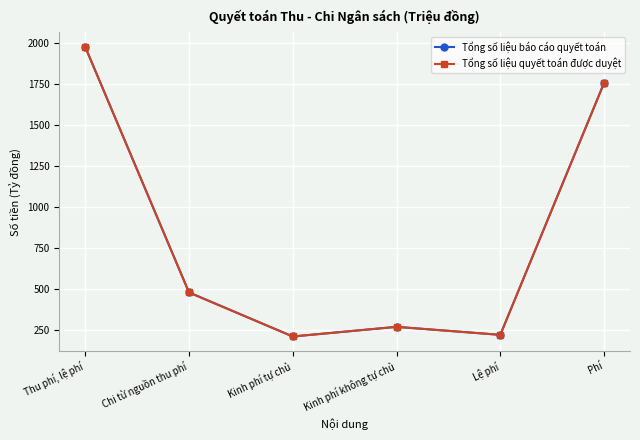

Reading left to right, transcribe all the data shown in this chart.

Tổng số liệu báo cáo quyết toán: 1977.8	478.9	210.0	268.9	220.1	1757.7
Tổng số liệu quyết toán được duyệt: 1977.8	478.9	210.0	268.9	220.1	1757.7